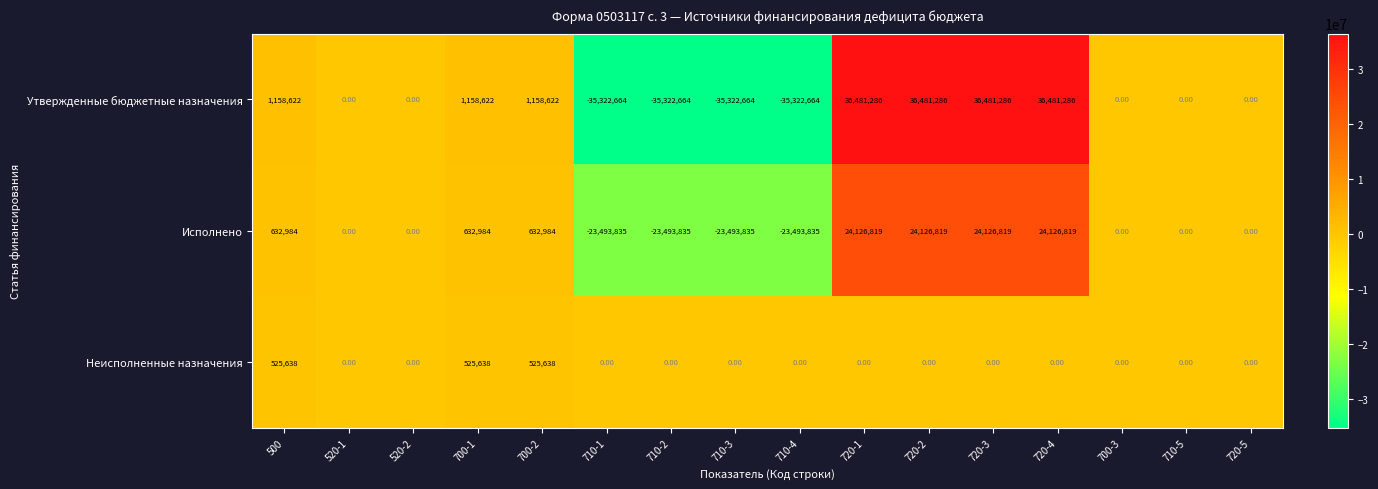

Which series has the largest range (max minus min)?

Утвержденные бюджетные назначения